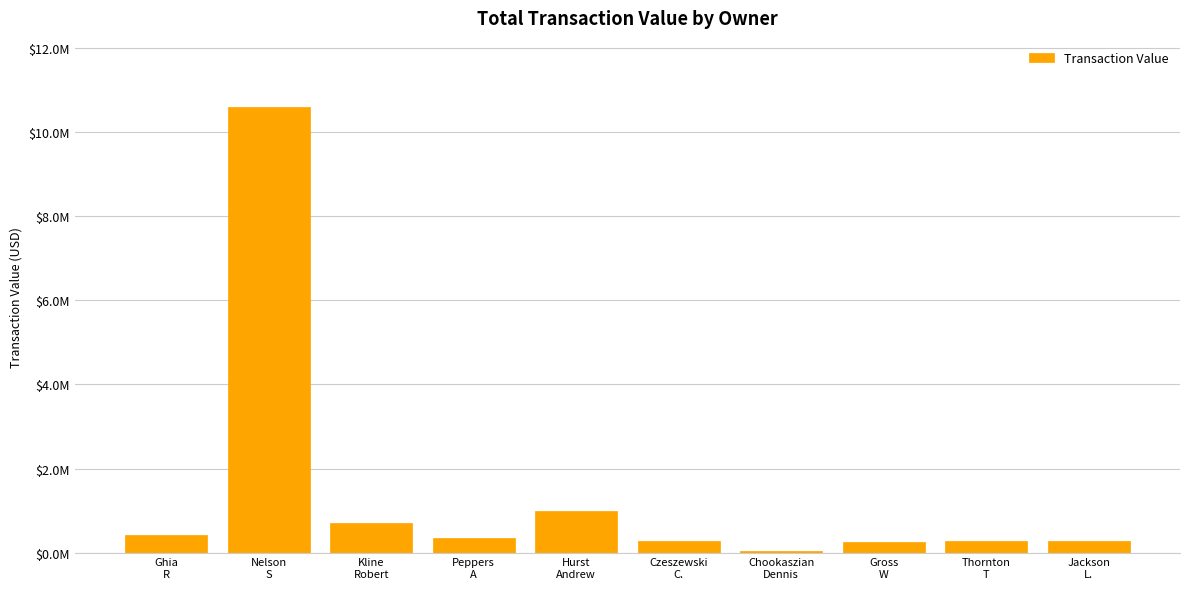

Between Czeszewski
C. and Chookaszian
Dennis, which is larger?

Czeszewski
C.